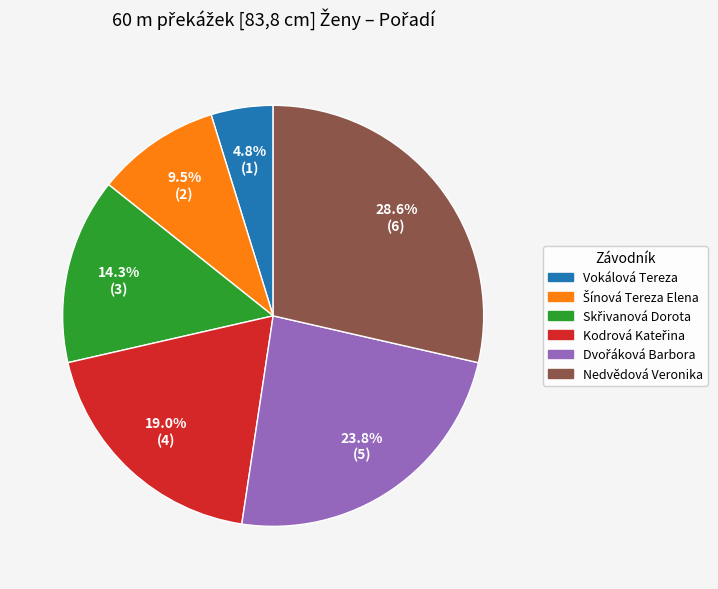

What portion of the pie excludes Vokálová Tereza?

95.2%